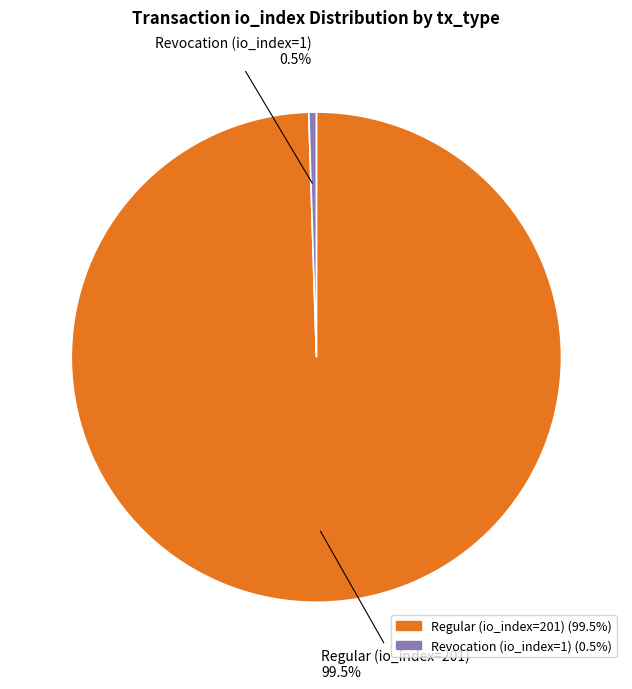

Is Regular (io_index=201) the majority of the pie?

Yes